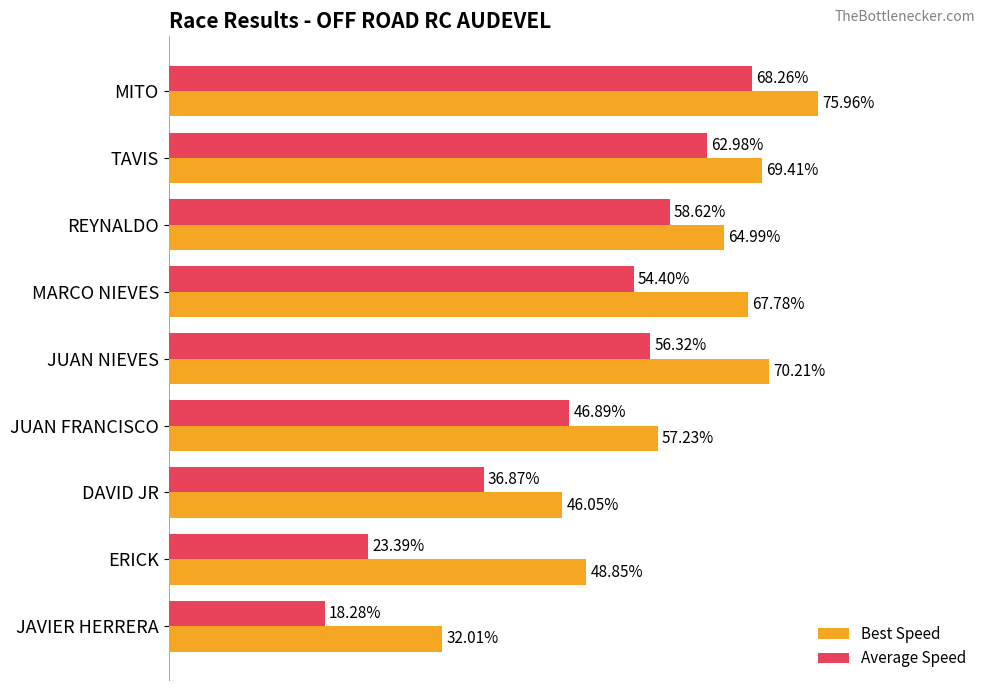

Where is Best Speed nearest to the value 53?

ERICK